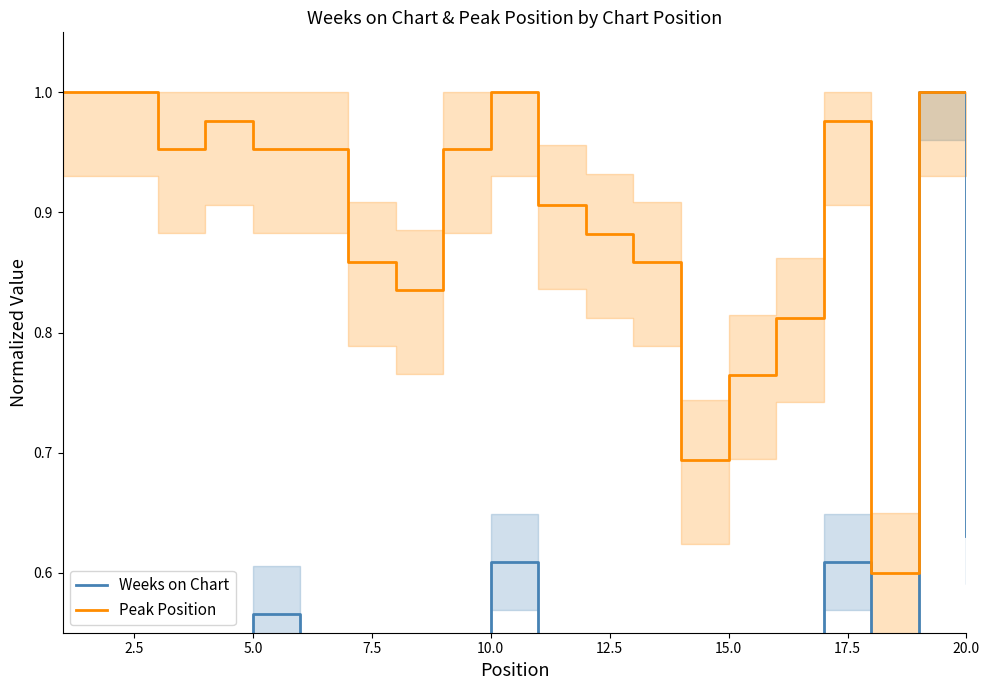

True or false: Peak Position has more than 1 points higher than both neighbors.

True